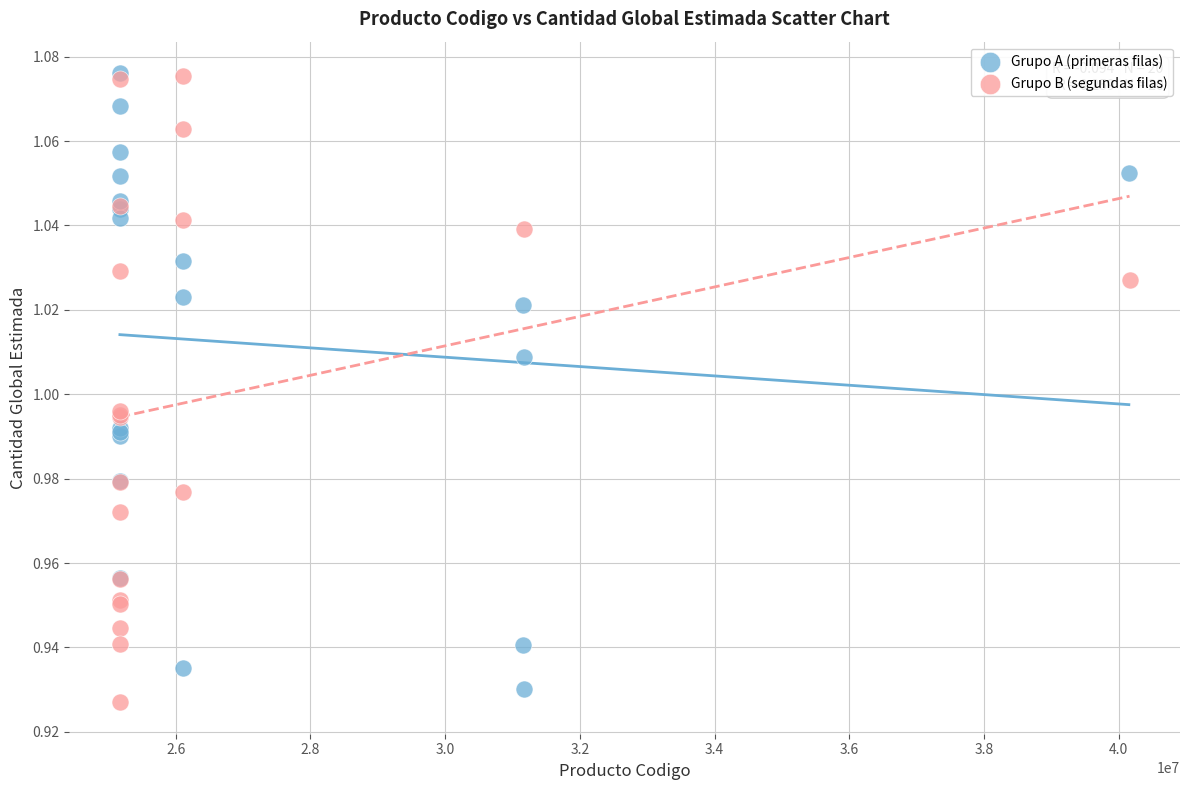

What are all the series names shown in the legend?

Grupo A (primeras filas), Grupo B (segundas filas)